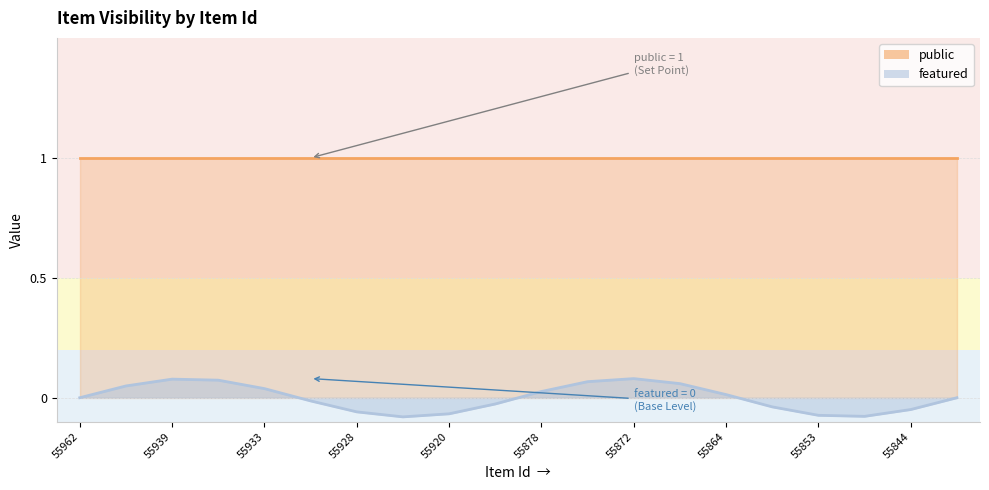

Rank the series by their average value, from lowest to highest.

featured, public